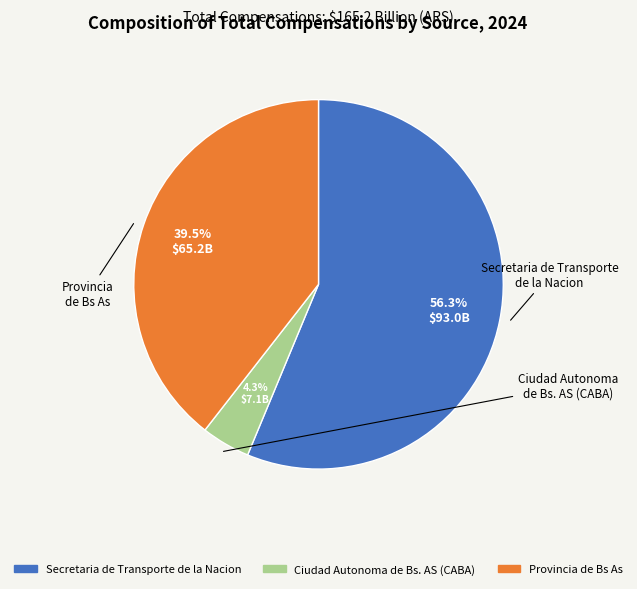

True or false: Ciudad Autonoma de Bs. AS (CABA) accounts for 1% of the total.

False